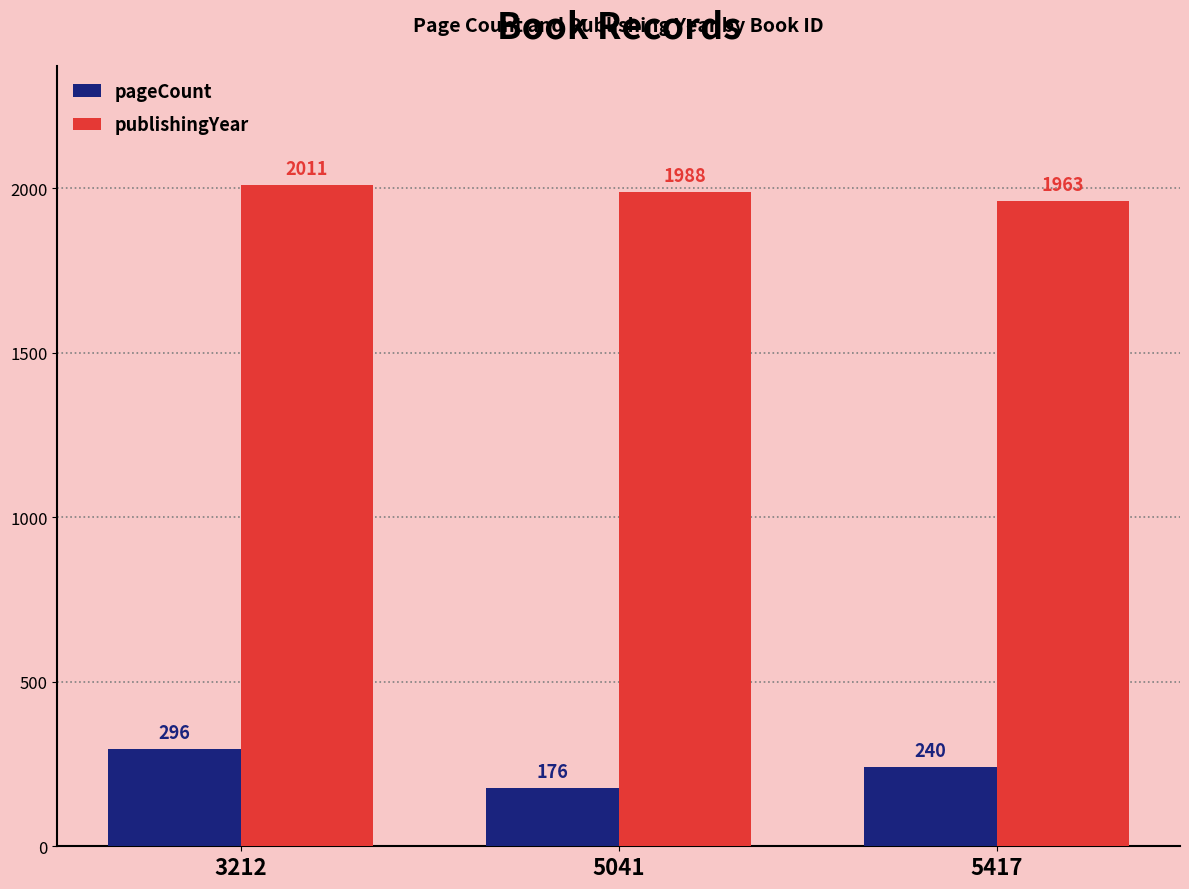

Where is pageCount nearest to the value 236?

5417